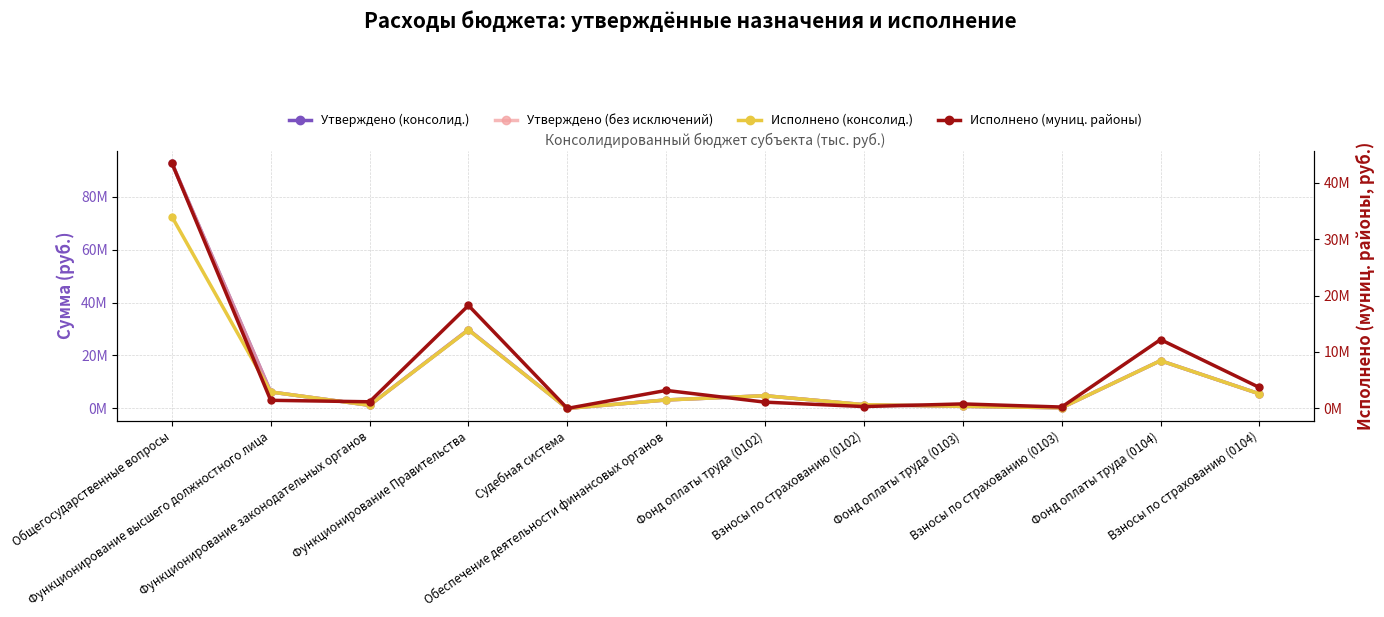

How many data points in Исполнено (муниц. районы) are above 1436372?

6